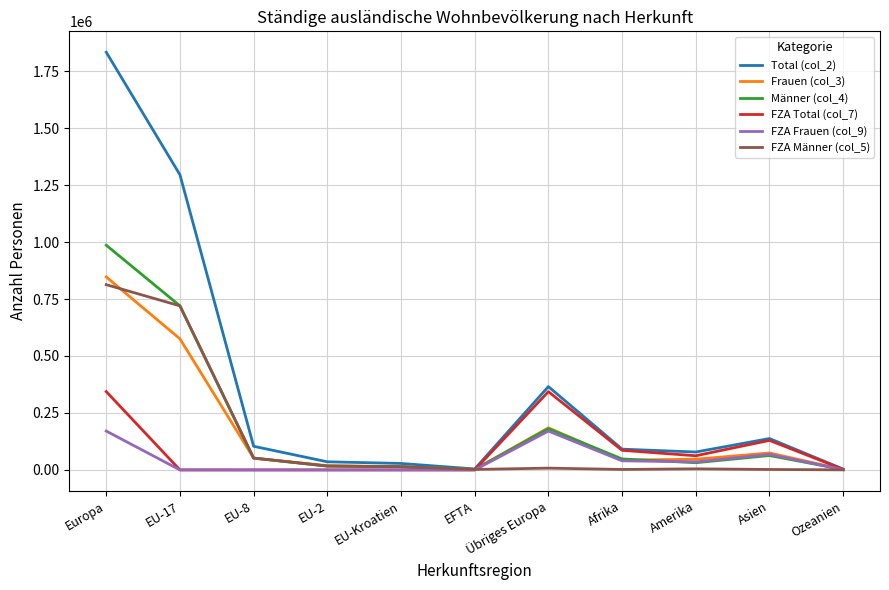

What is the maximum value for FZA Total (col_7)?

343756